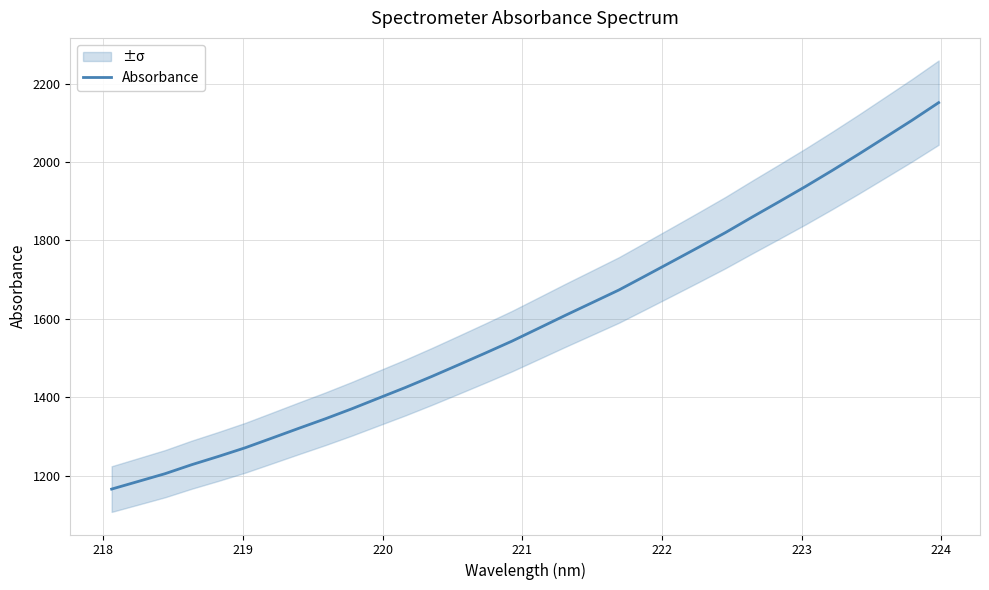

What is the highest value of the Absorbance series?

2151.6